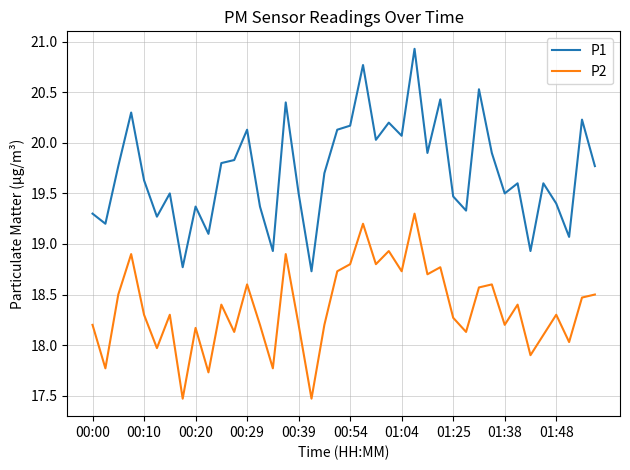

True or false: P1 and P2 intersect in this chart.

False